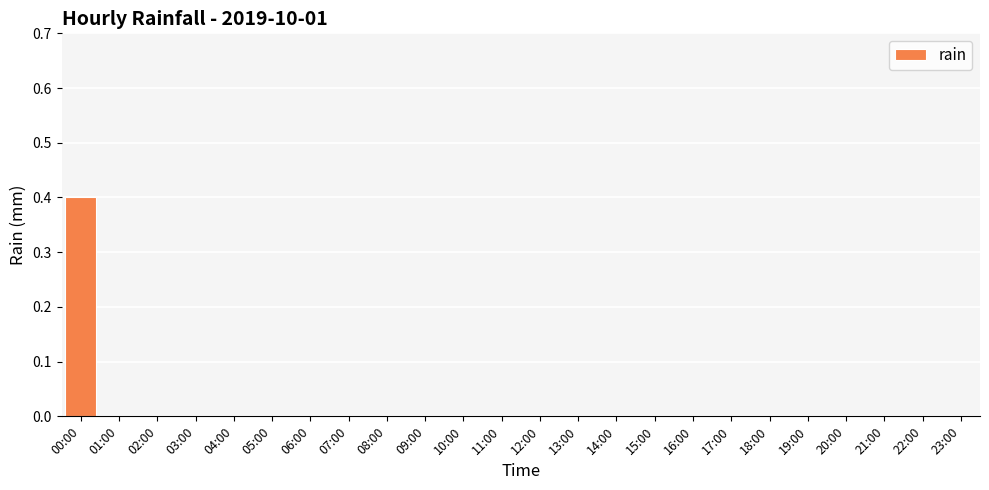

What is the maximum value shown in the chart?

0.4